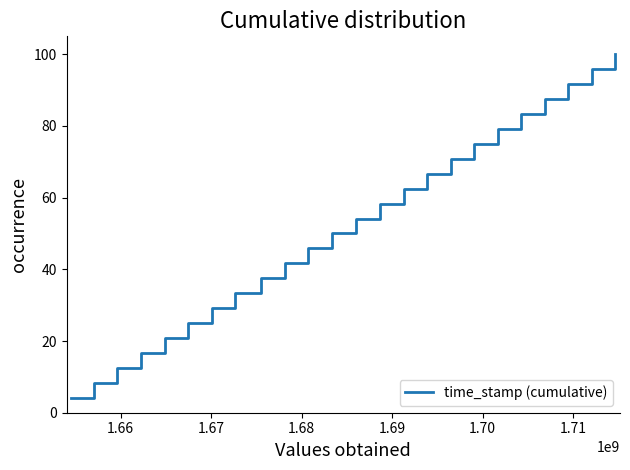

What is the difference between the second highest and second lowest values?

87.5